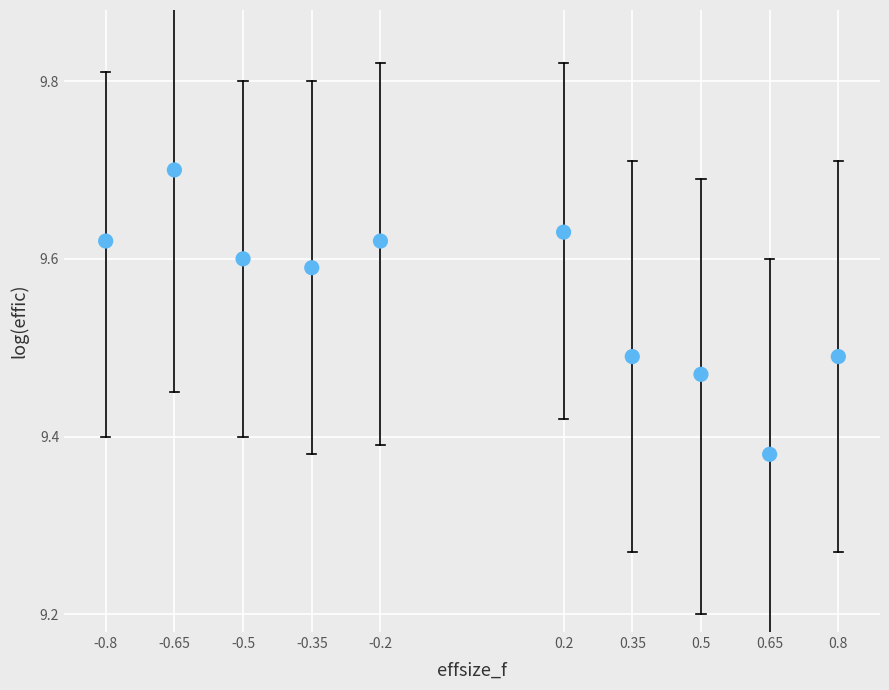

What is the range of Y values (max minus min)?

0.3